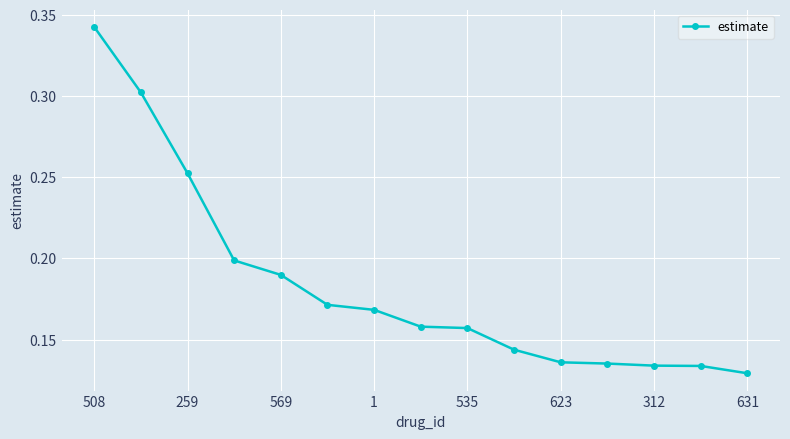

Count the values in the range 0 to 1.

15